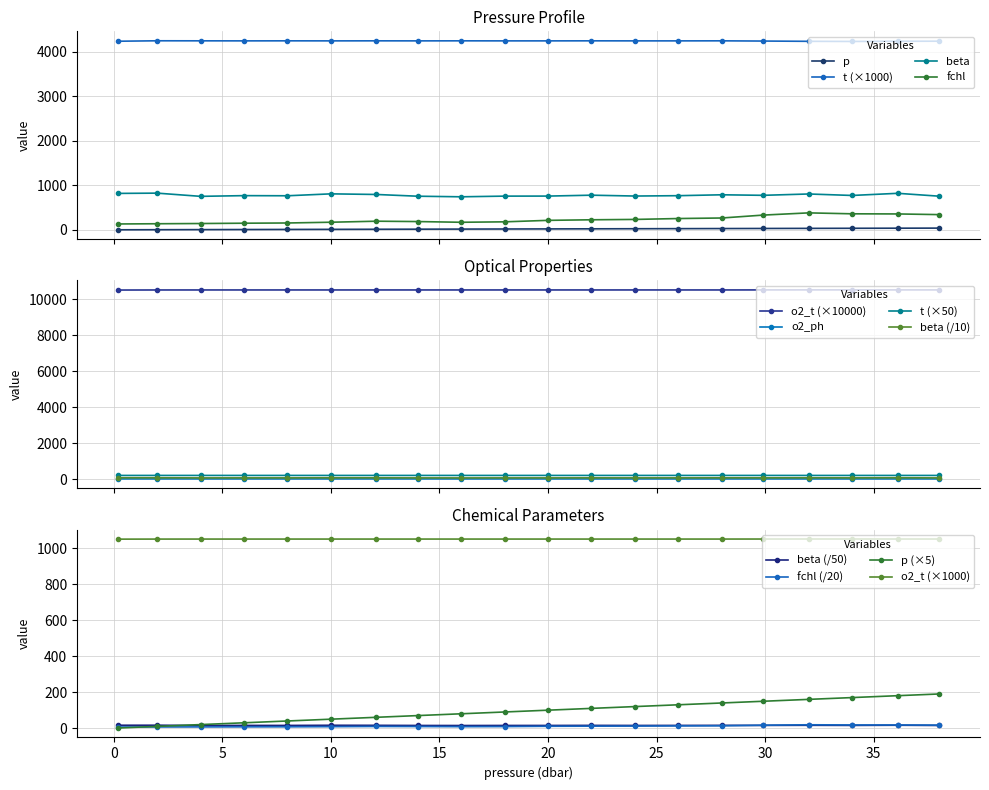

At which label does fchl first exceed 212?

22.0